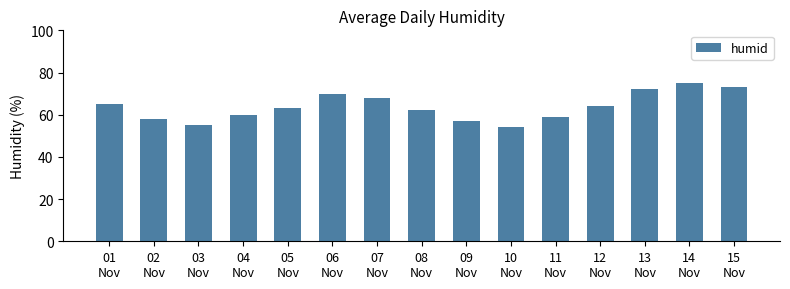

Reading right to left, list all the values displayed in this chart.

15
Nov=73	14
Nov=75	13
Nov=72	12
Nov=64	11
Nov=59	10
Nov=54	09
Nov=57	08
Nov=62	07
Nov=68	06
Nov=70	05
Nov=63	04
Nov=60	03
Nov=55	02
Nov=58	01
Nov=65